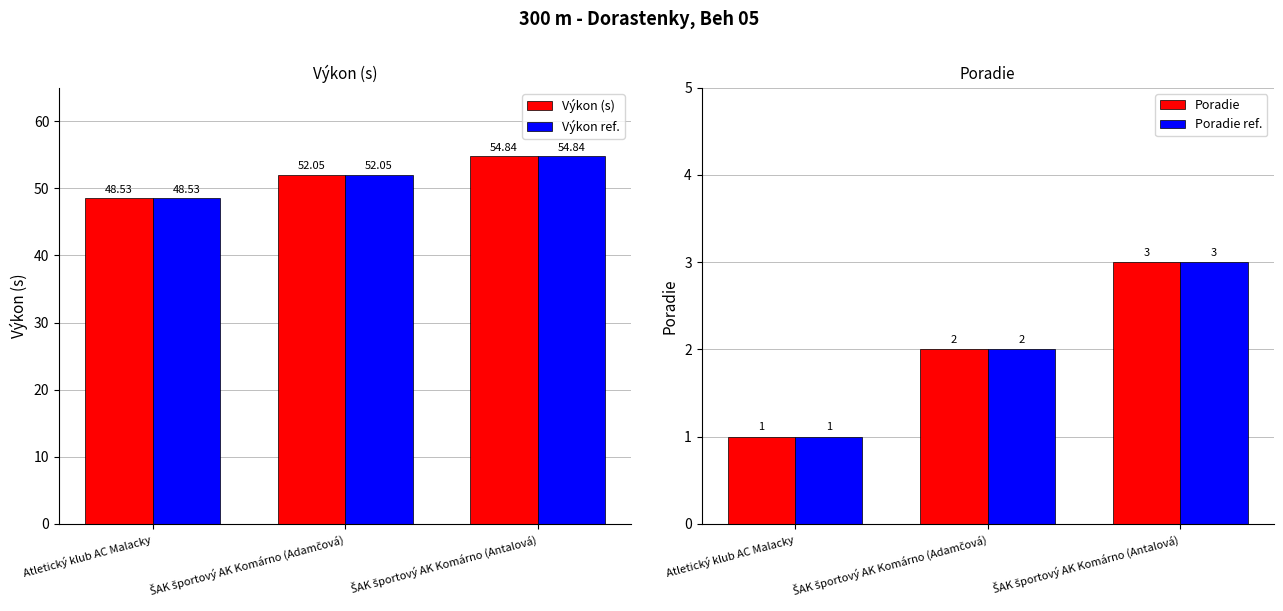

What are all the series names shown in the legend?

Výkon (s), Výkon ref., Poradie, Poradie ref.